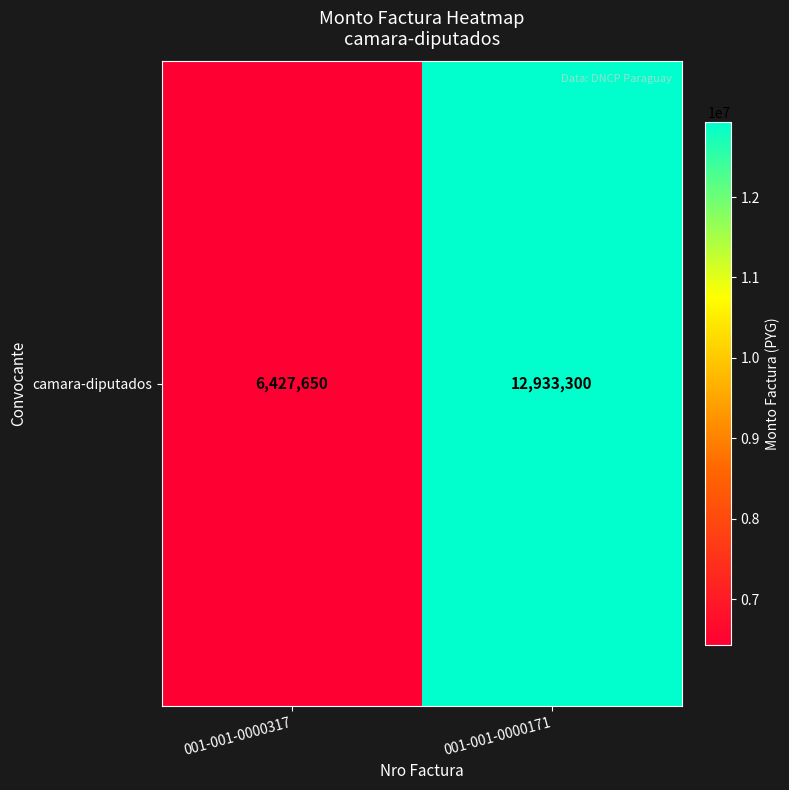

What is the maximum value shown in the chart?

12933300